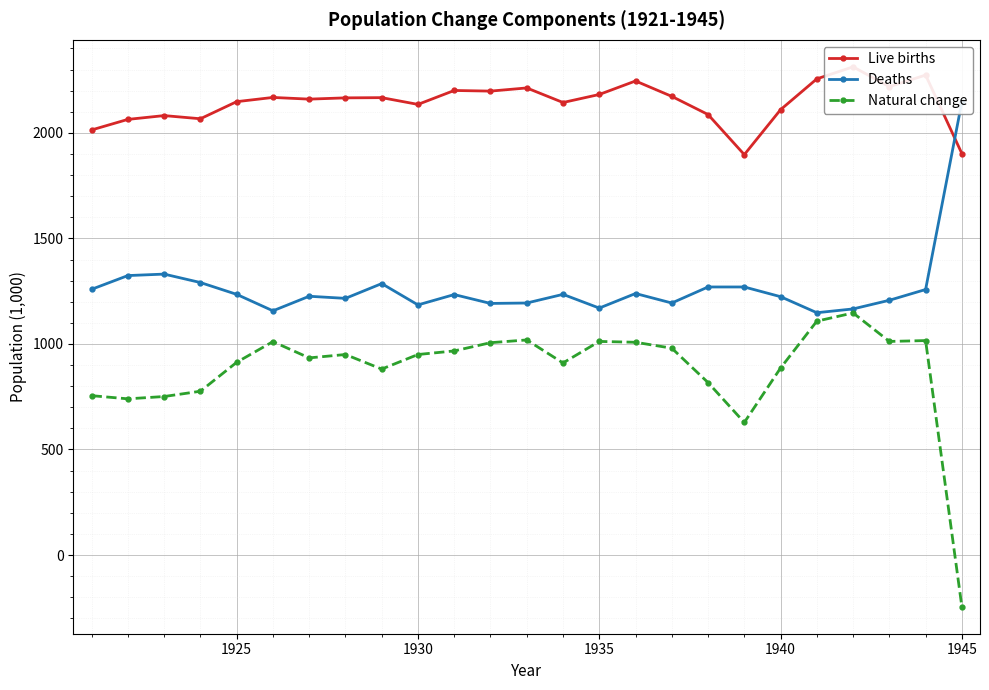

Count the number of categories in the chart.

25